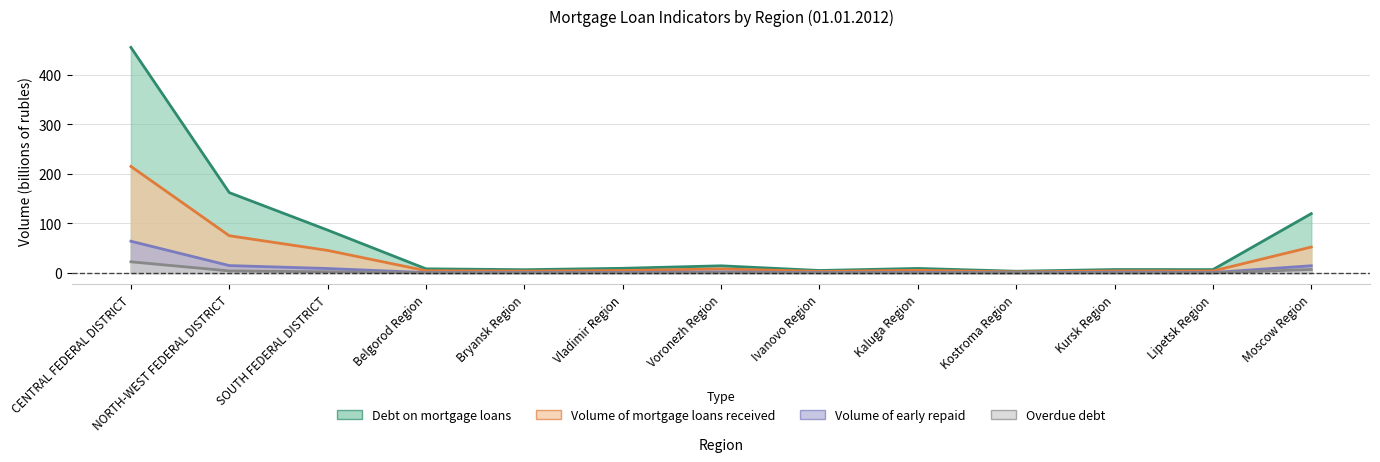

At how many categories does at least one series exceed 147?

2